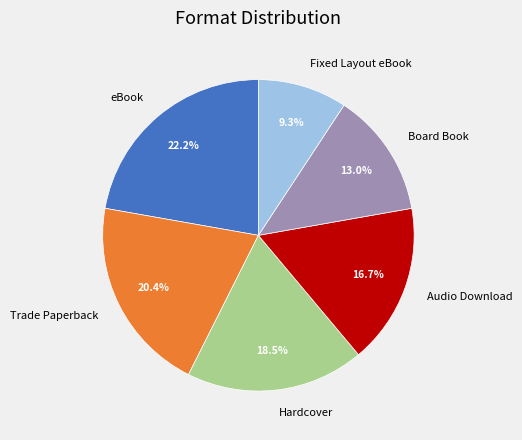

Do Audio Download and Fixed Layout eBook together represent more than half of the pie?

No